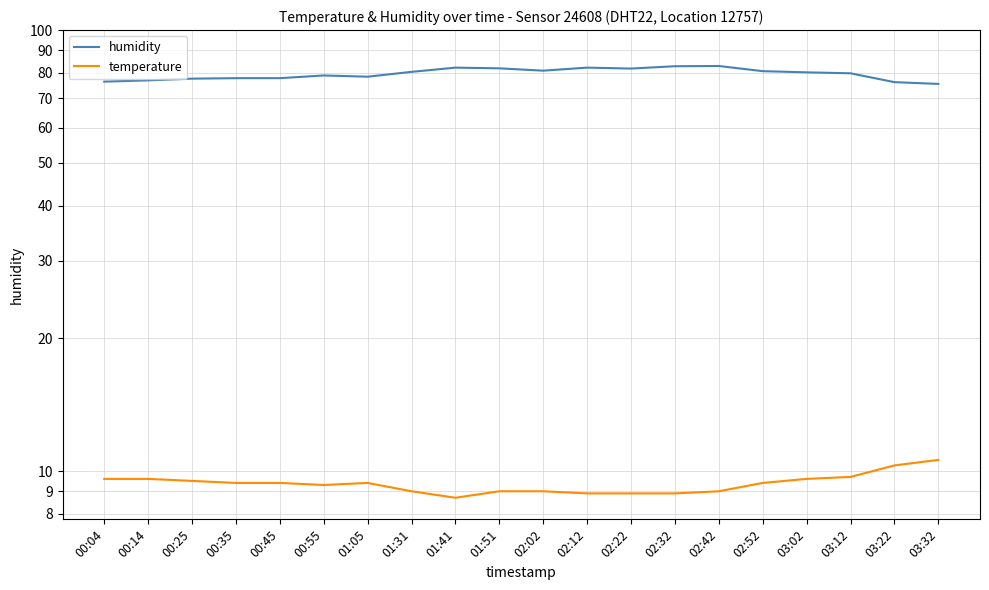

What is the total value across all series at 00:25?

87.1